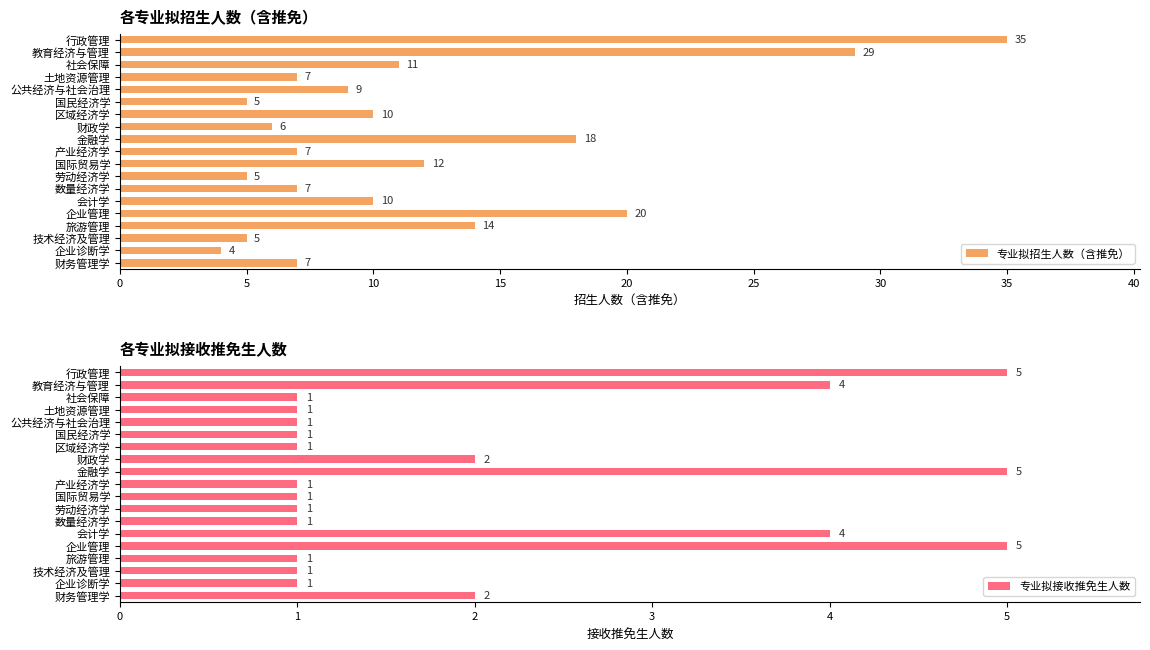

What is the smallest value displayed?

1